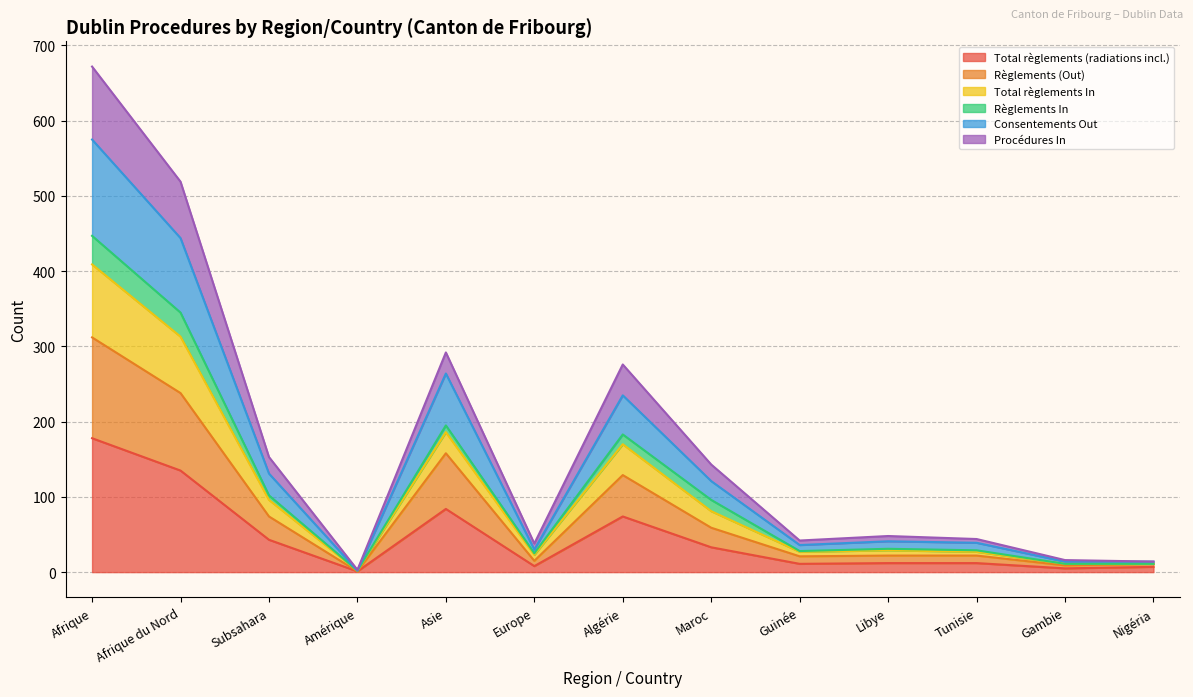

True or false: Consentements Out and Total règlements (radiations incl.) cross at least once.

False